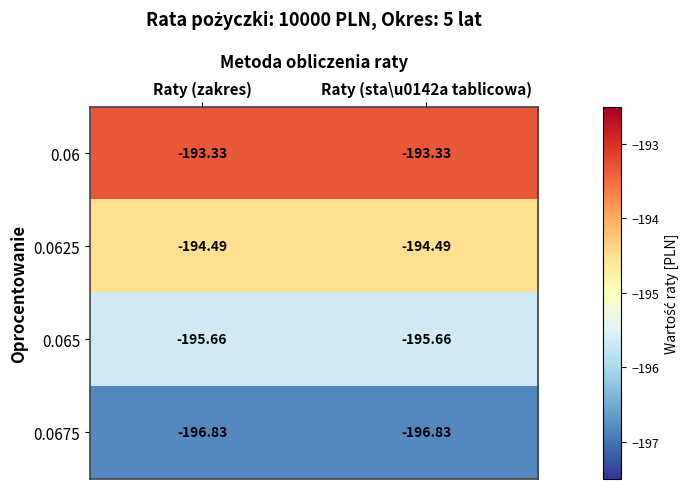

Rank the series by their maximum value, from highest to lowest.

0.06, 0.0625, 0.065, 0.0675